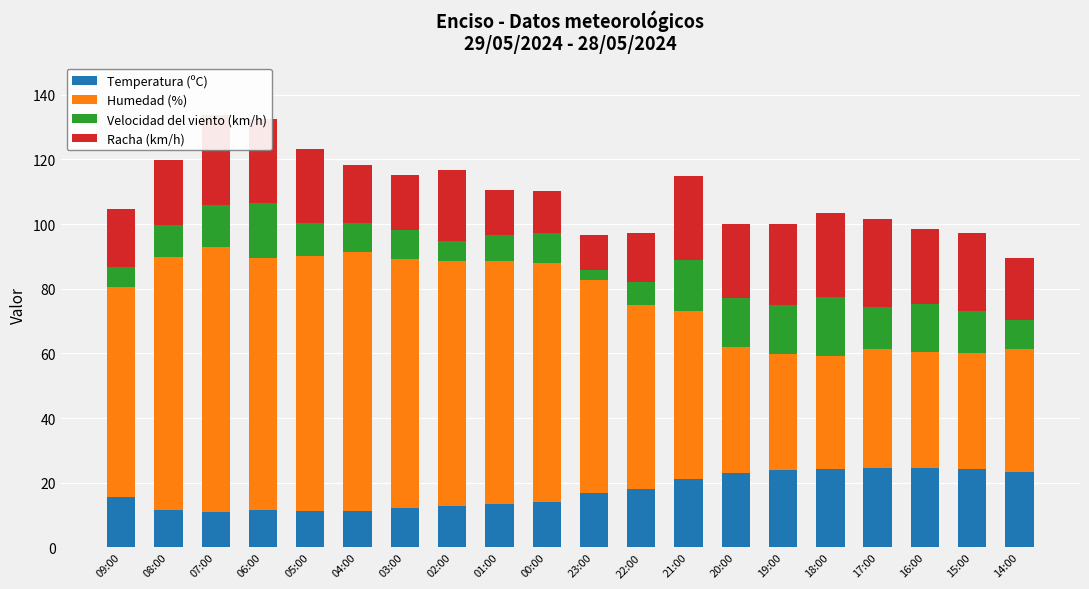

What is the average value of the Velocidad del viento (km/h) series?

11.1